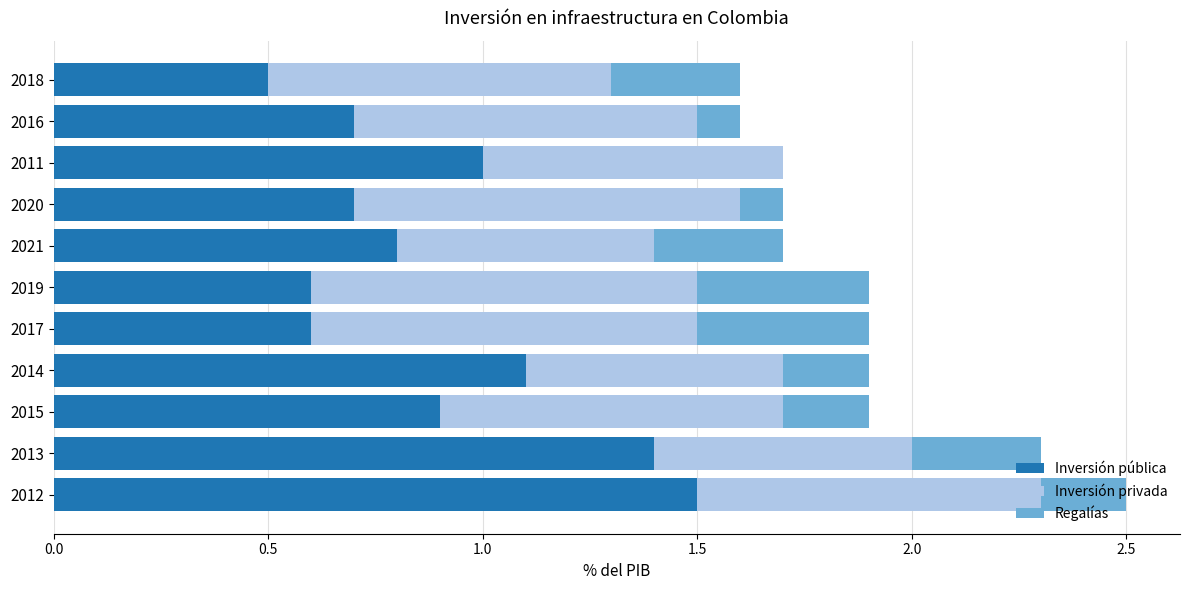

Is it true that Inversión pública equals 1.5 at 2012?

True